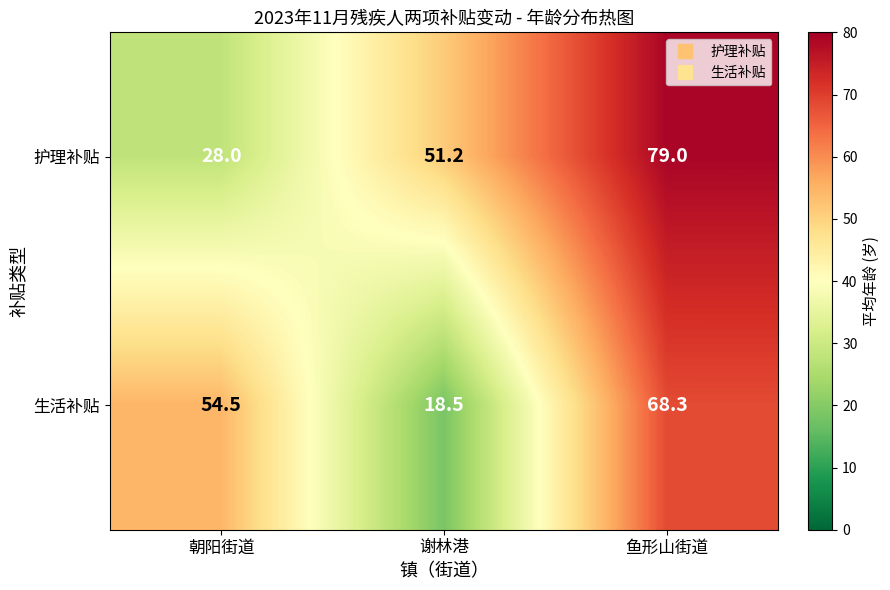

What is the total value across all series at 谢林港?

69.7